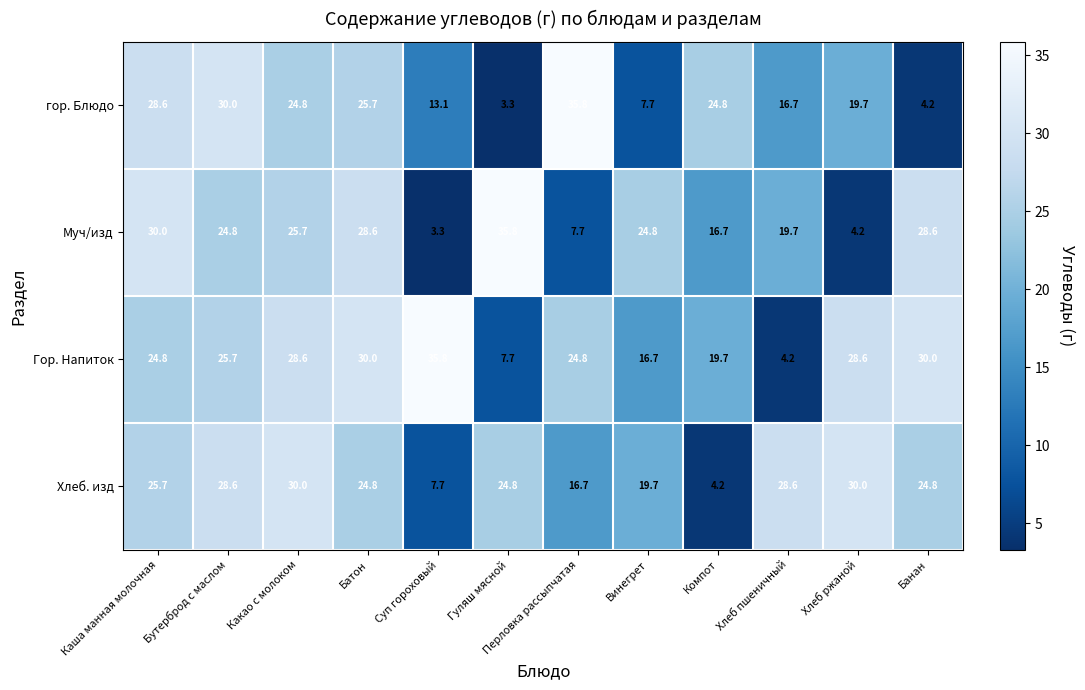

At how many categories does at least one series exceed 15?

12